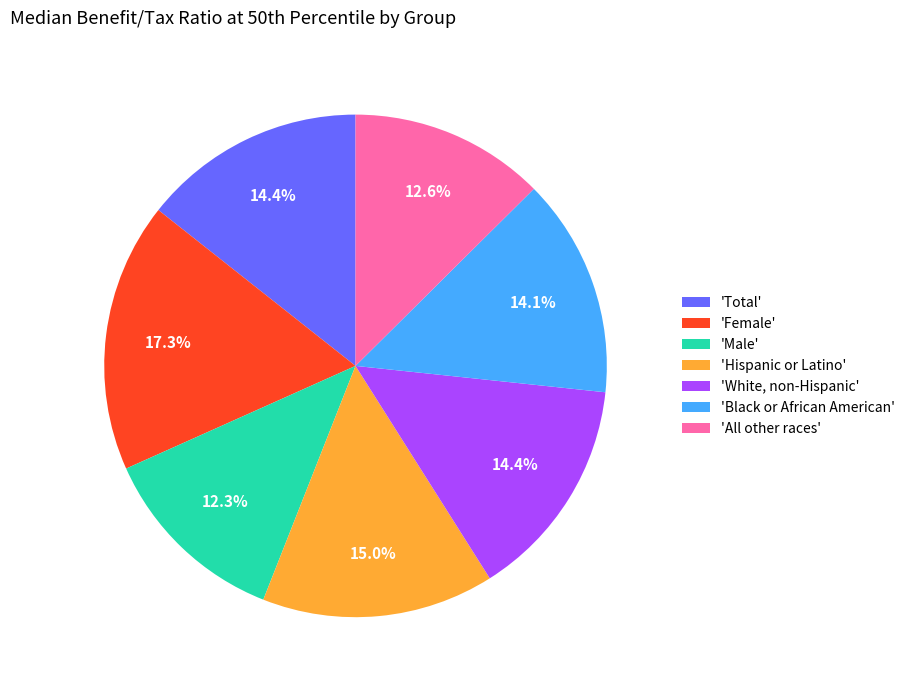

Is the sum of 'Hispanic or Latino' and 'Female' greater than half?

No